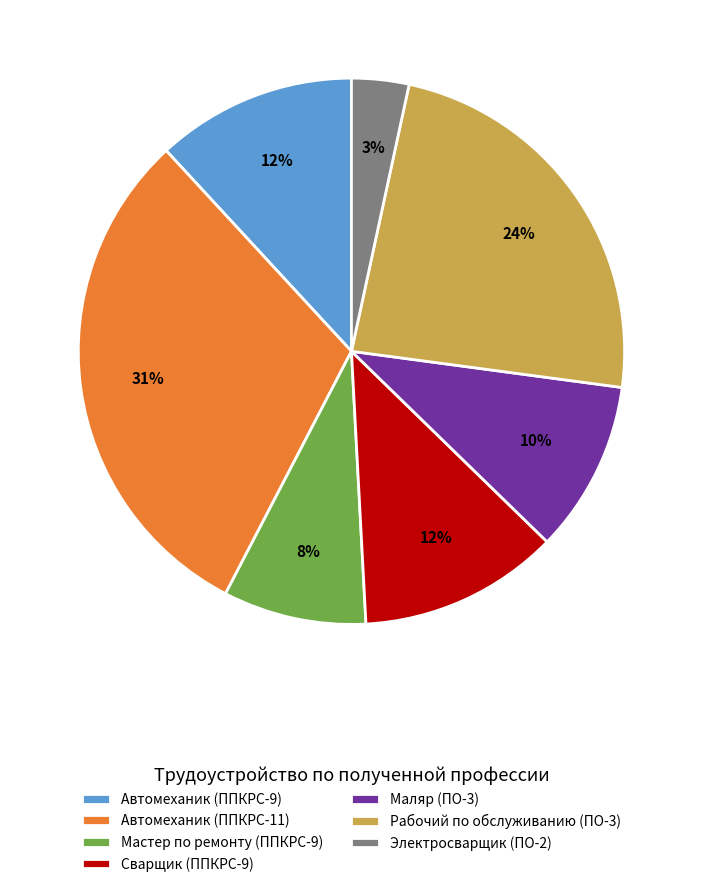

Approximately how many times larger is the value at Автомеханик (ППКРС-9) compared to Маляр (ПО-3)?

1.2